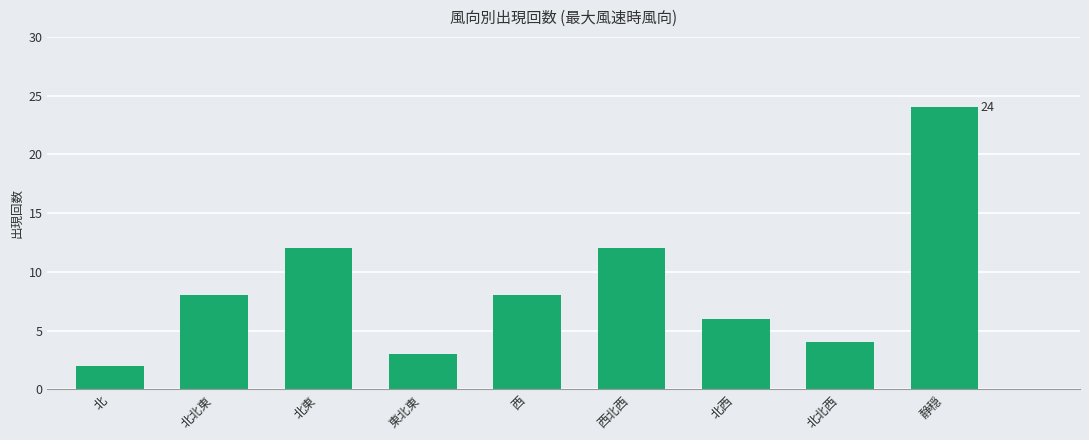

Reading right to left, extract all data points from this chart.

24	4	6	12	8	3	12	8	2